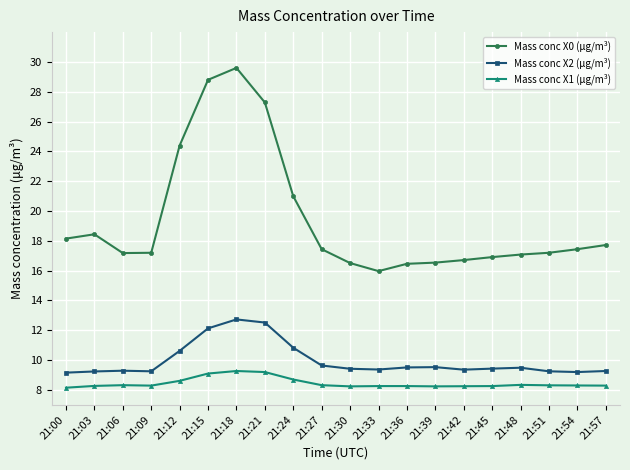

The value of Mass conc X1 (μg/m³) at 21:54 is 8.3. True or false?

True